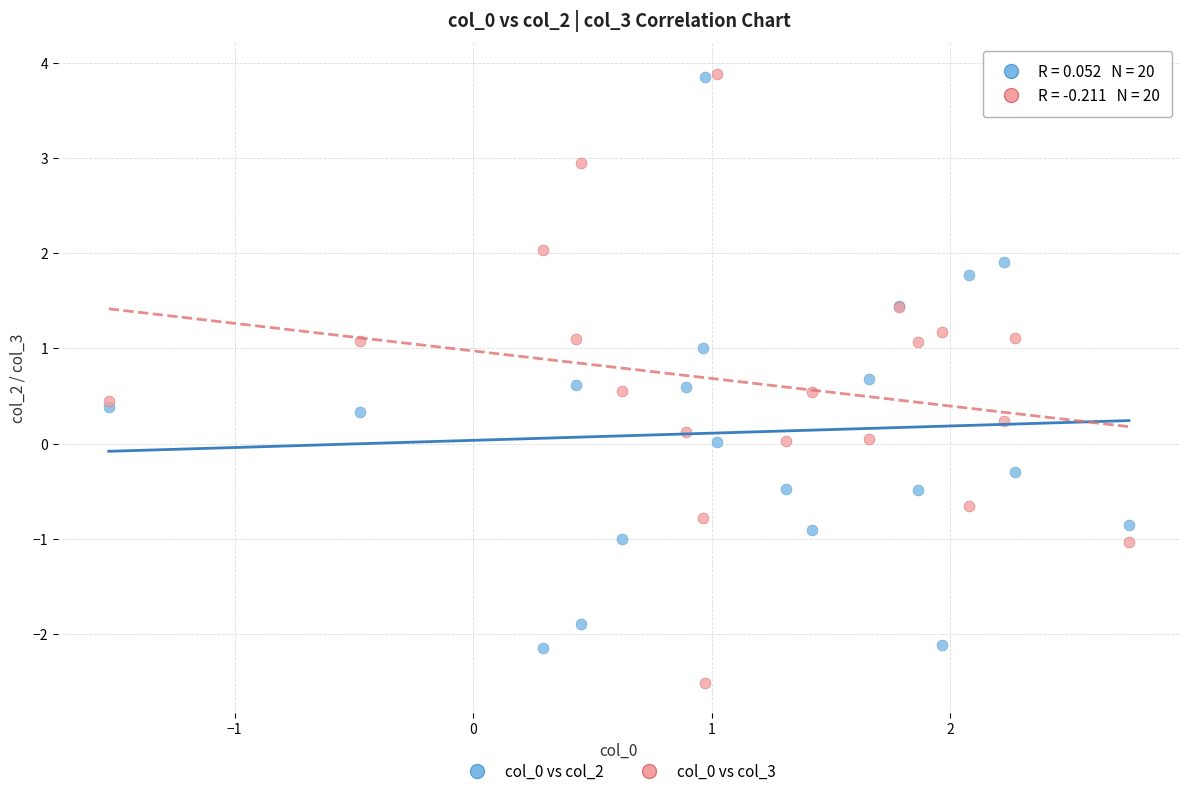

What is the X range (max minus min) for the scatter plot?

4.3